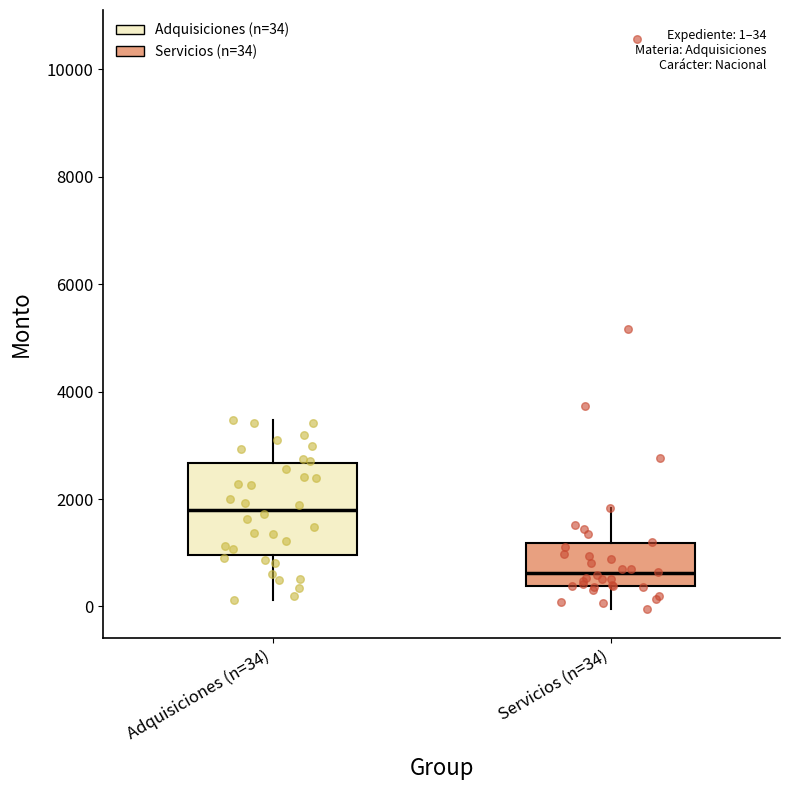

Comparing the boxes themselves (not the whiskers), which one is the tallest?

Adquisiciones (n=34)